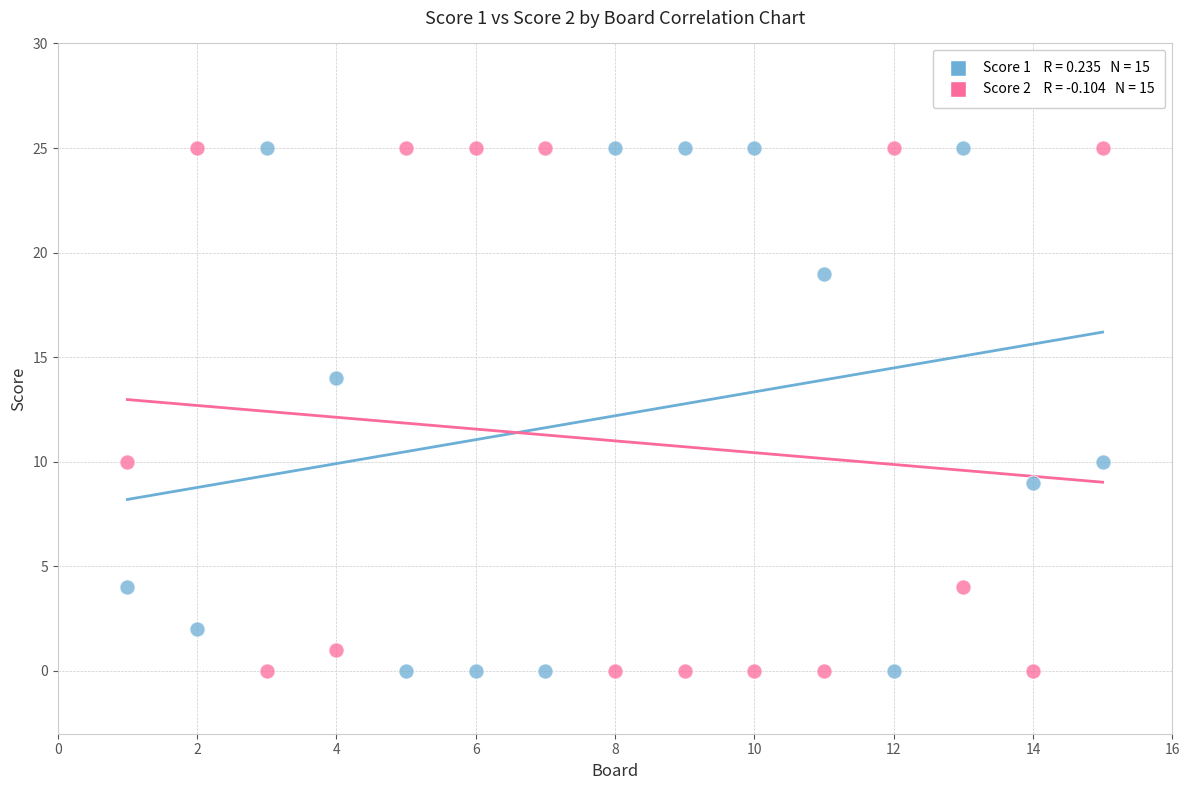

Across all data points, what is the range of X values (max minus min)?

14